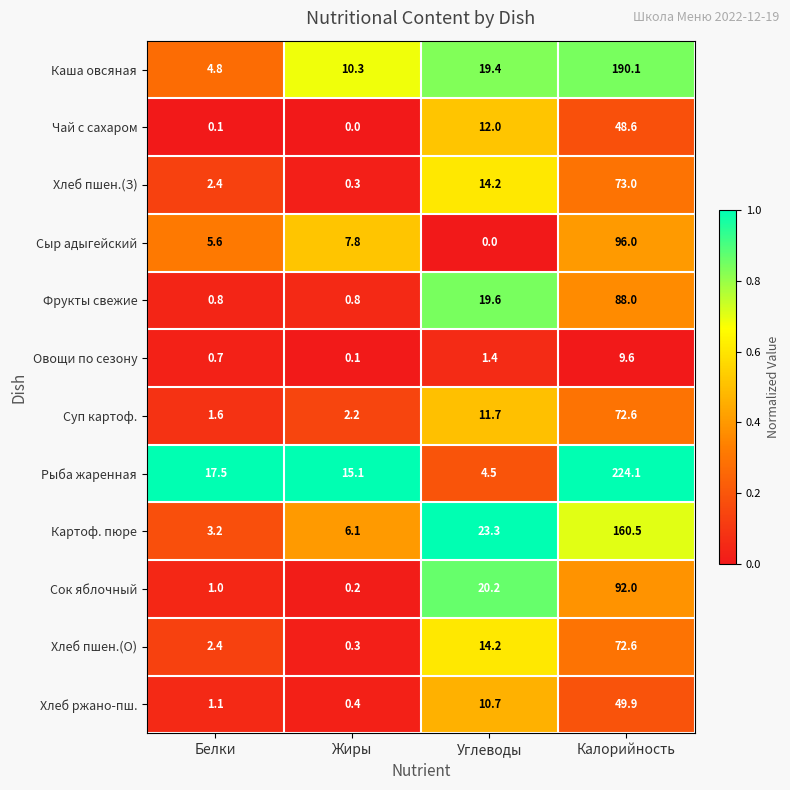

What is the difference between the maximum and minimum values in the Хлеб ржано-пш. series?

49.5